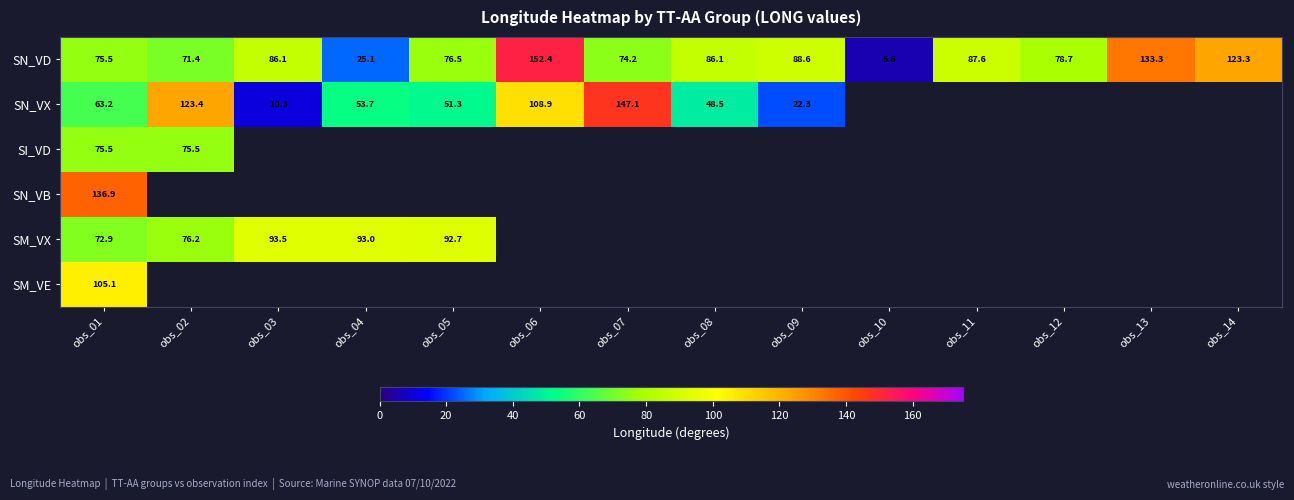

What is the minimum value shown in the chart?

5.6